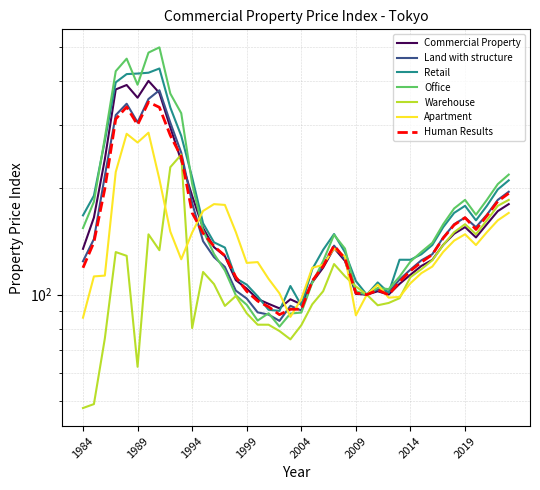

Rank the series at 1987 from lowest to highest value.

Warehouse, Apartment, Land with structure, Commercial Property, Retail, Office